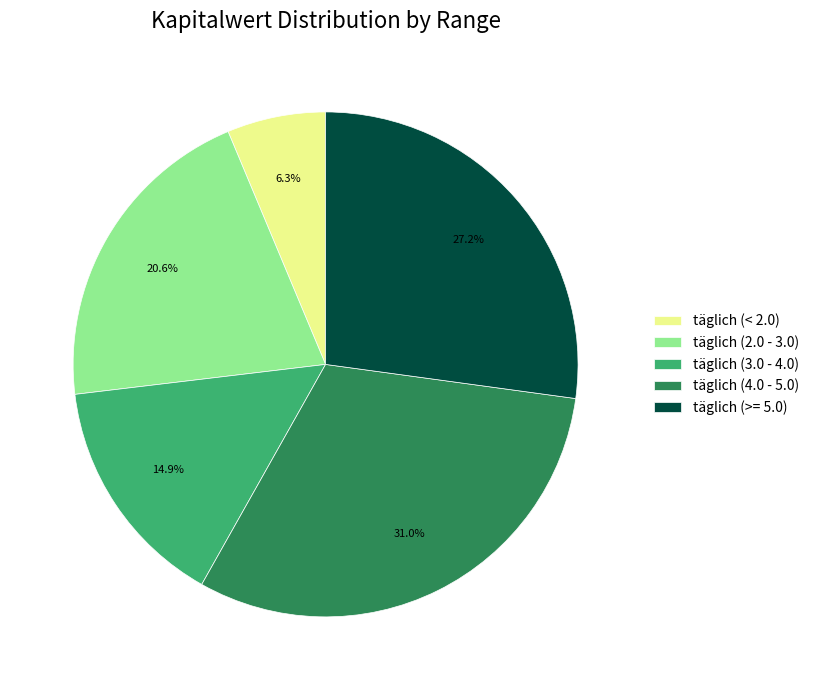

Does any single category account for the majority?

No